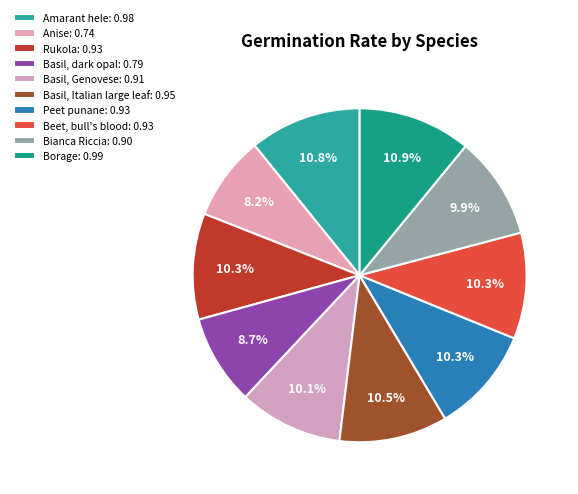

True or false: Basil, Genovese accounts for 3% of the total.

False